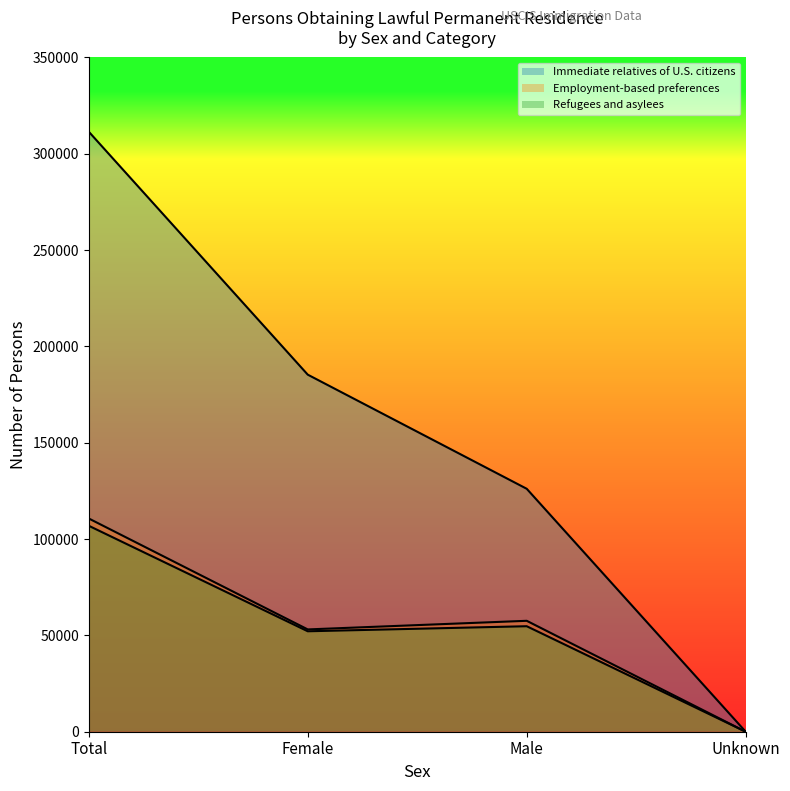

Which series has the largest range (max minus min)?

Immediate relatives of U.S. citizens